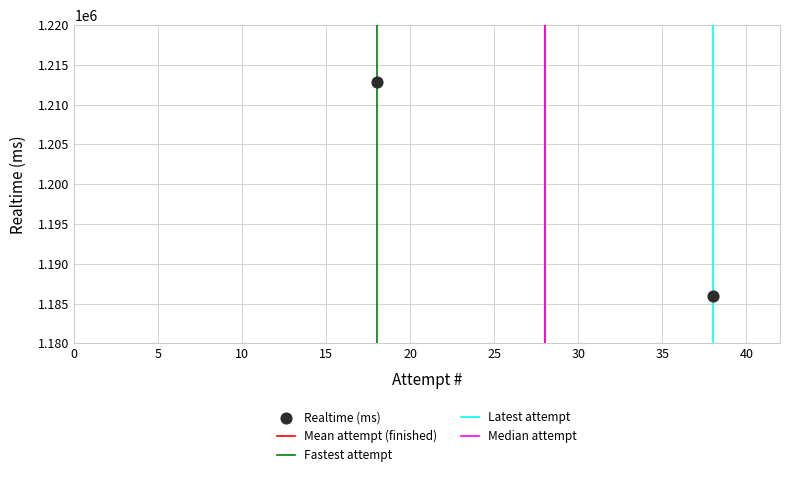

What is the range of X values (max minus min)?

20